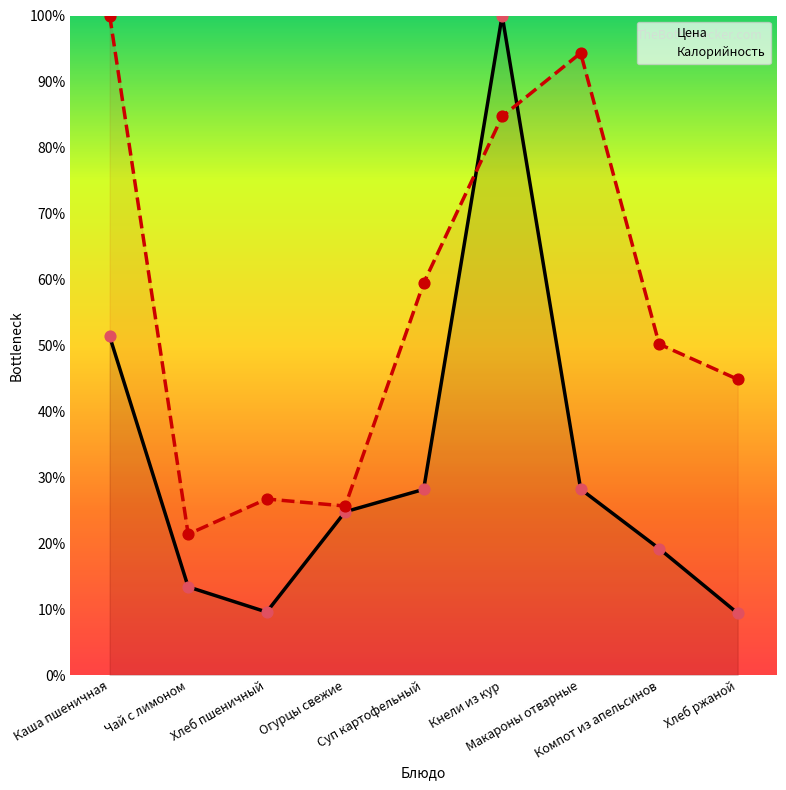

Which series has the widest spread of Y values?

Цена